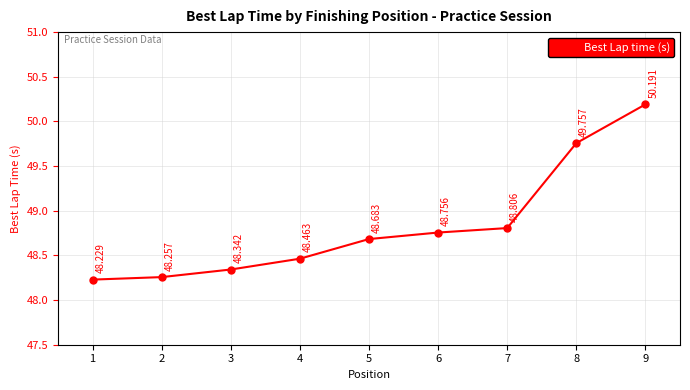

List the labels in order of value, smallest first.

1, 2, 3, 4, 5, 6, 7, 8, 9